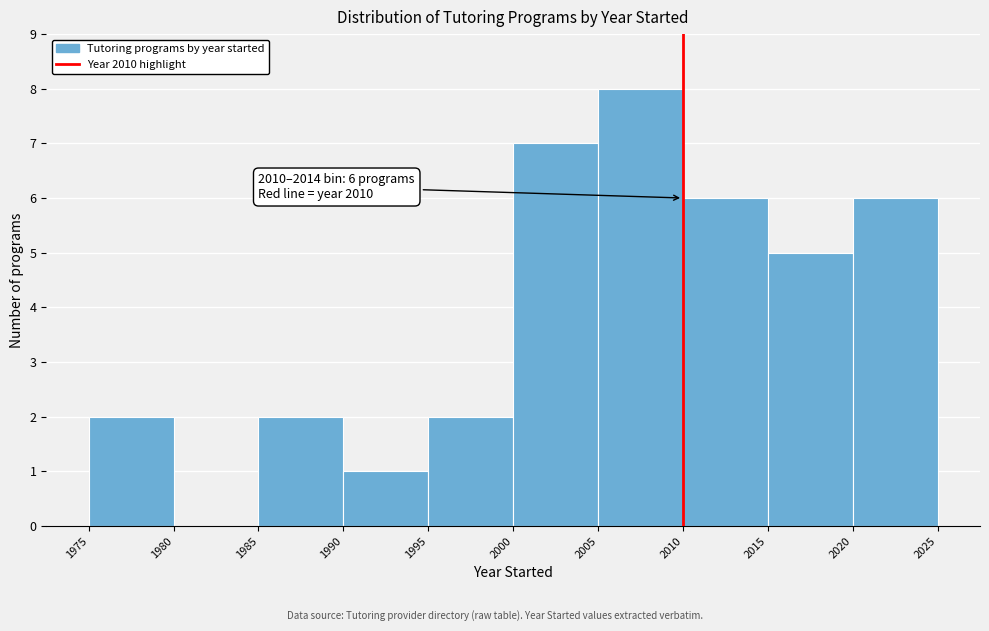

Over which range of the x-axis is the bar tallest?

2005 to 2010